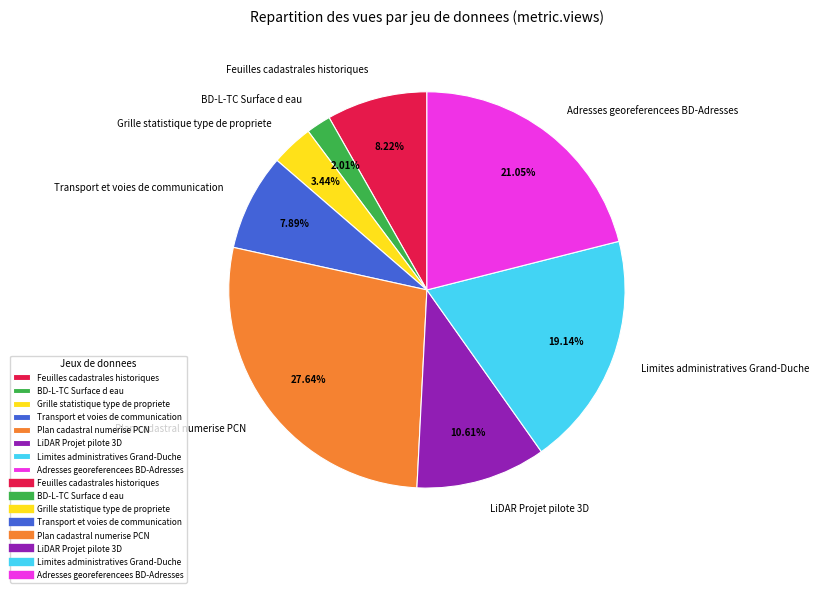

The Transport et voies de communication slice represents 8% of the pie. True or false?

True